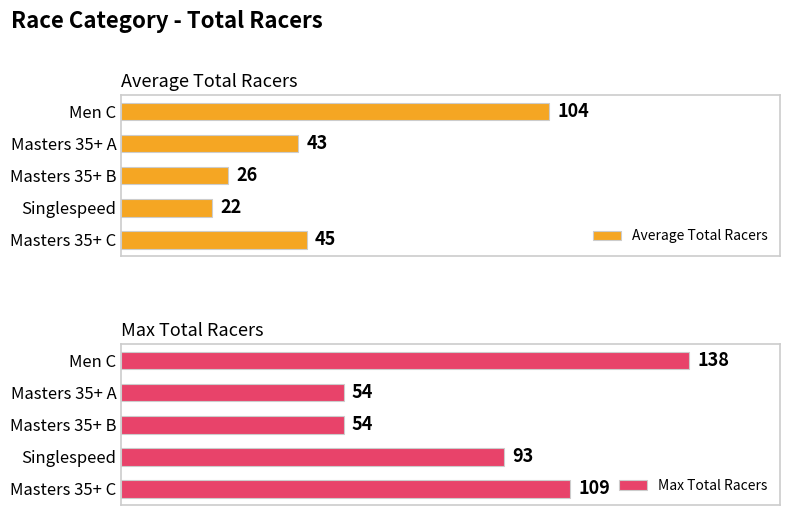

How many distinct data groups are displayed?

2